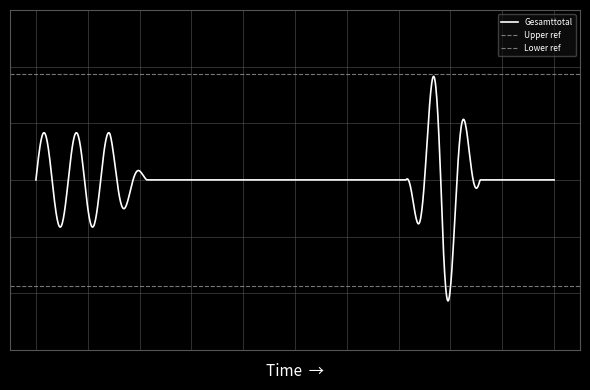

True or false: Gesamttotal and China (Volksrepublik) intersect in this chart.

False